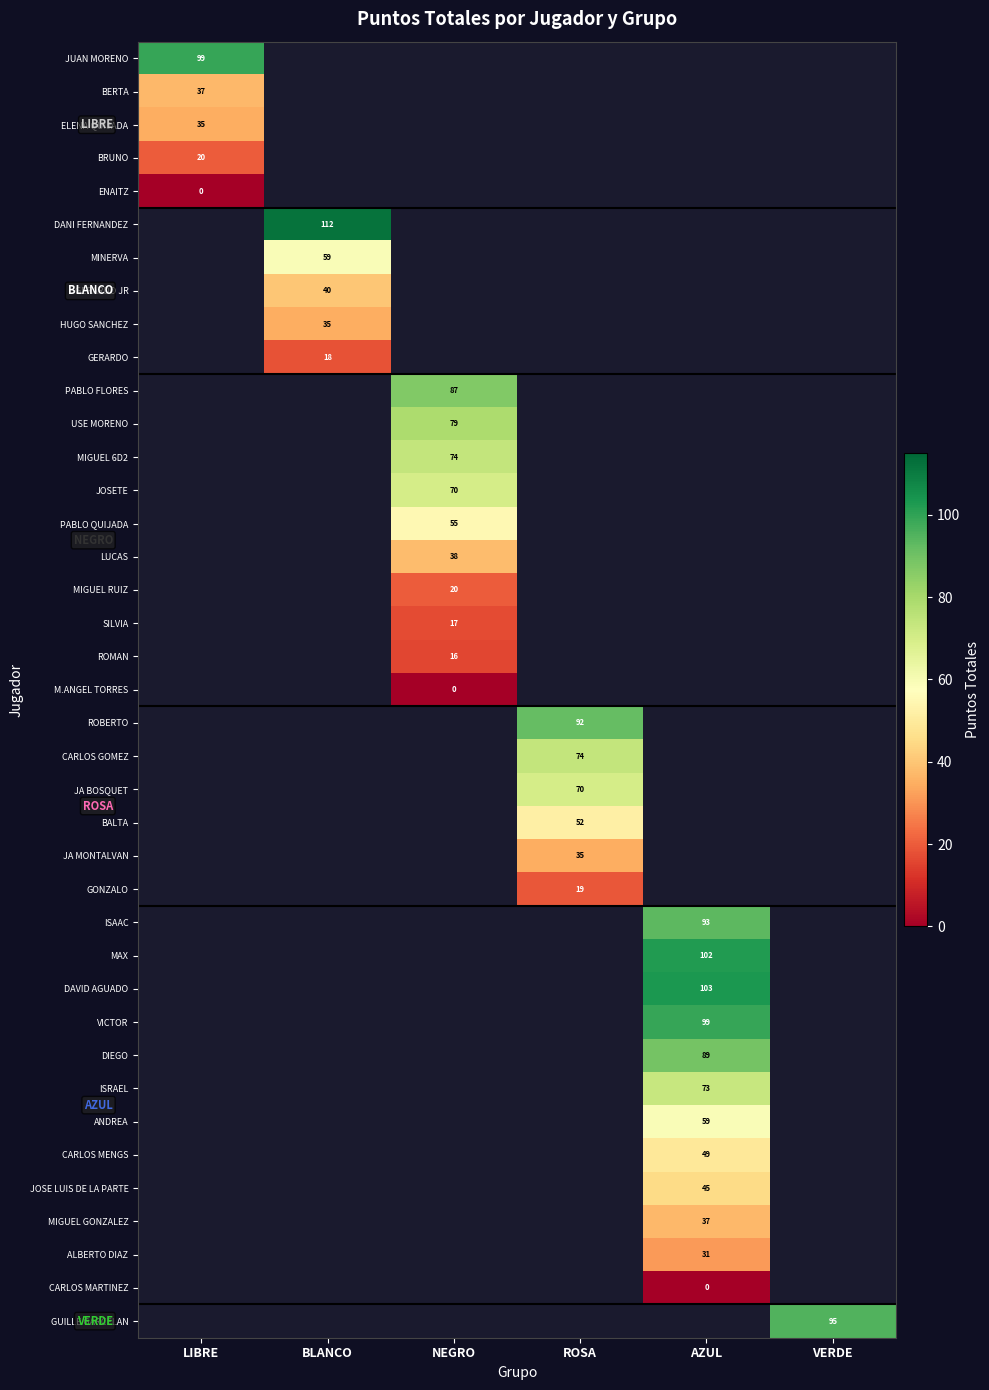

The value of GUILLE GARCELAN at VERDE is 95. True or false?

True